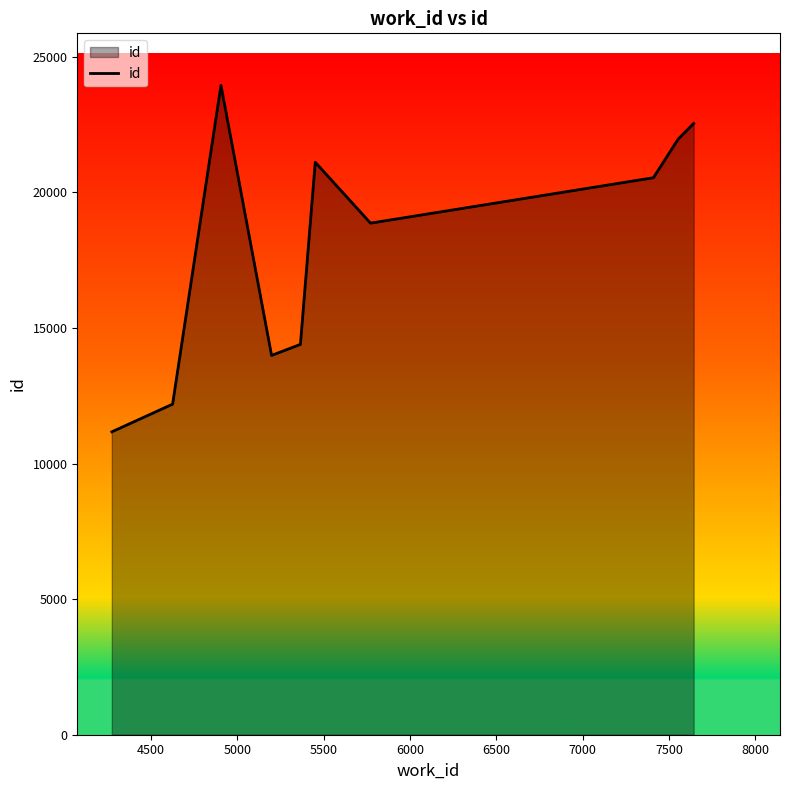

What is the difference between the maximum and minimum values?

12780